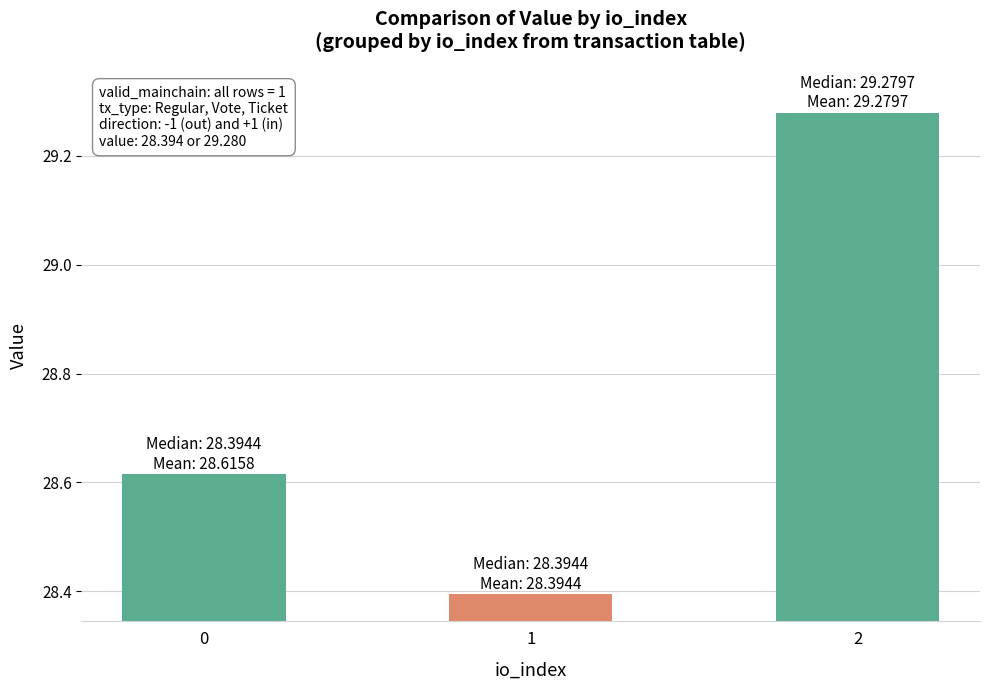

What is the value of the 2nd bar from the left?

28.4